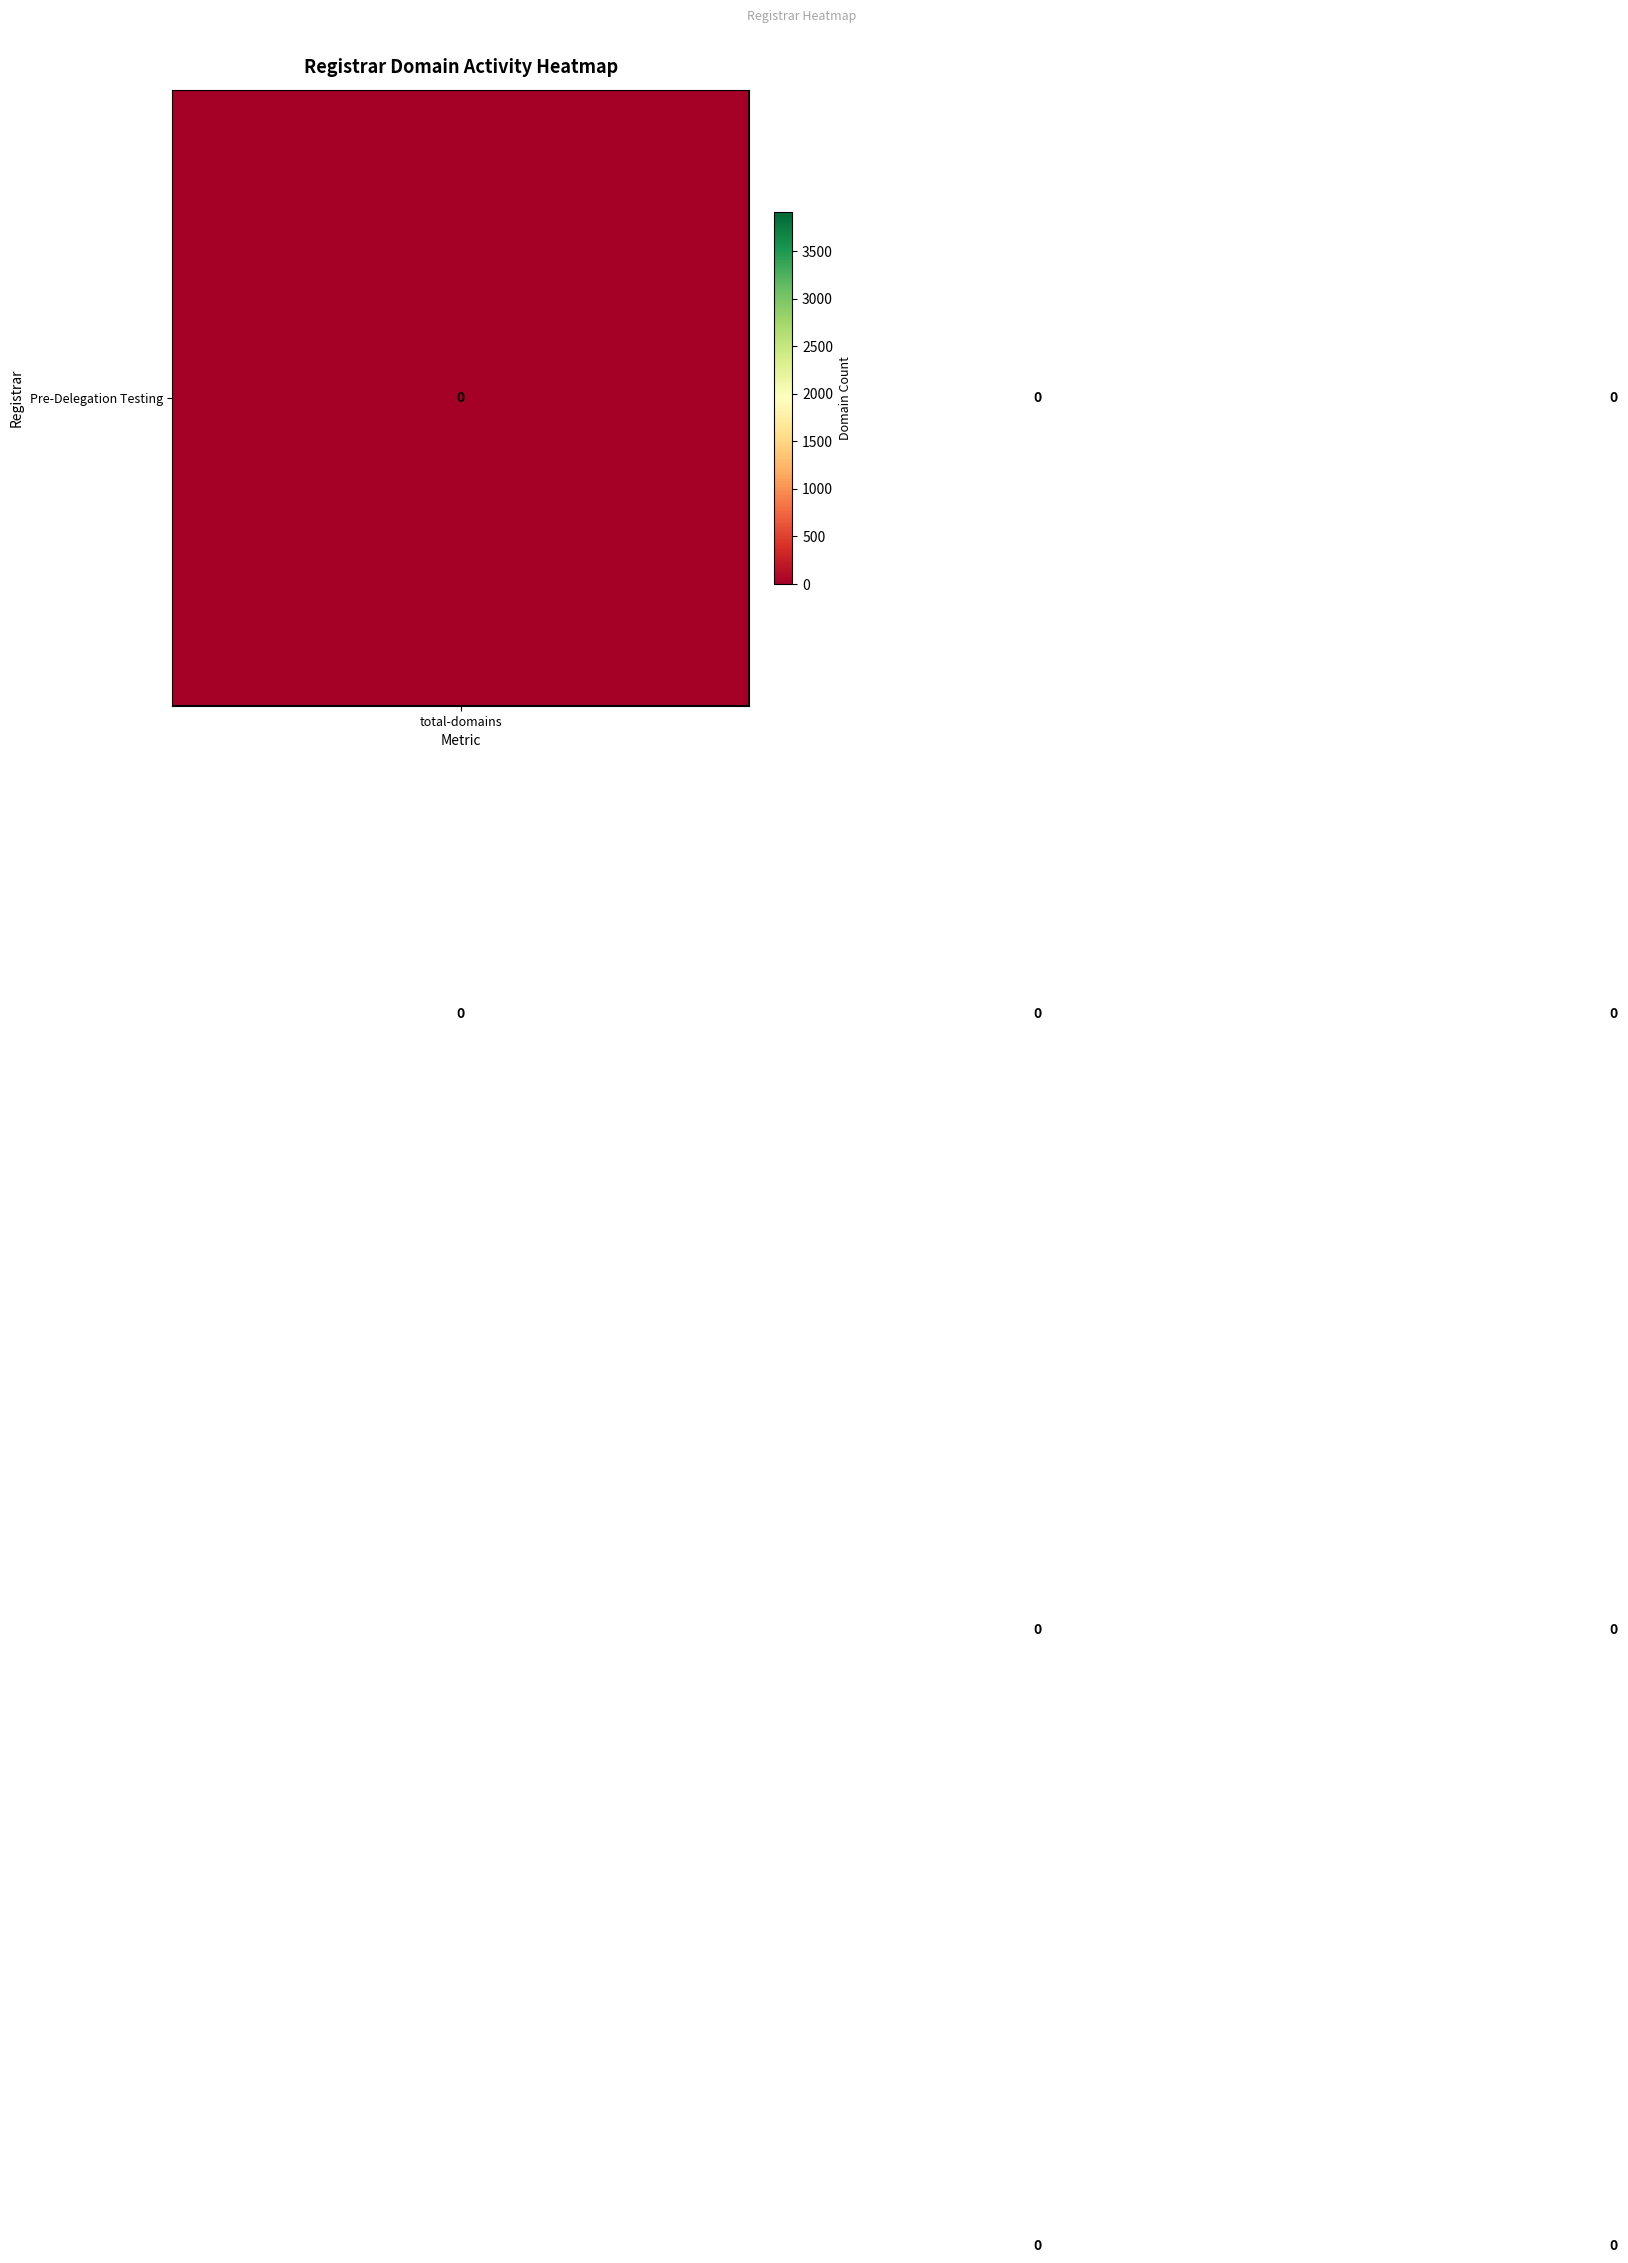

How many categories are shown in the chart?

3